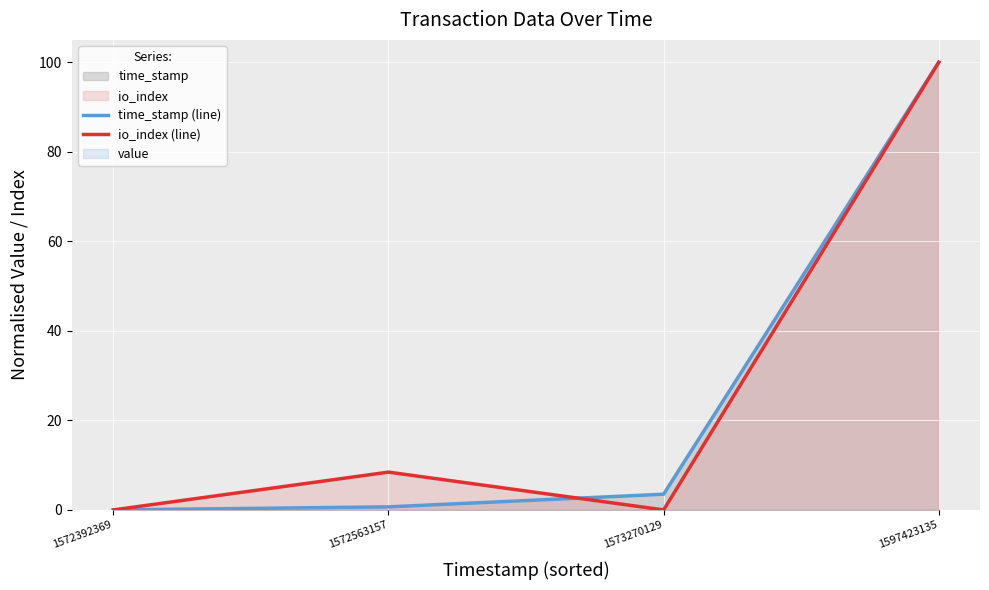

Which series has the largest range (max minus min)?

time_stamp (line)